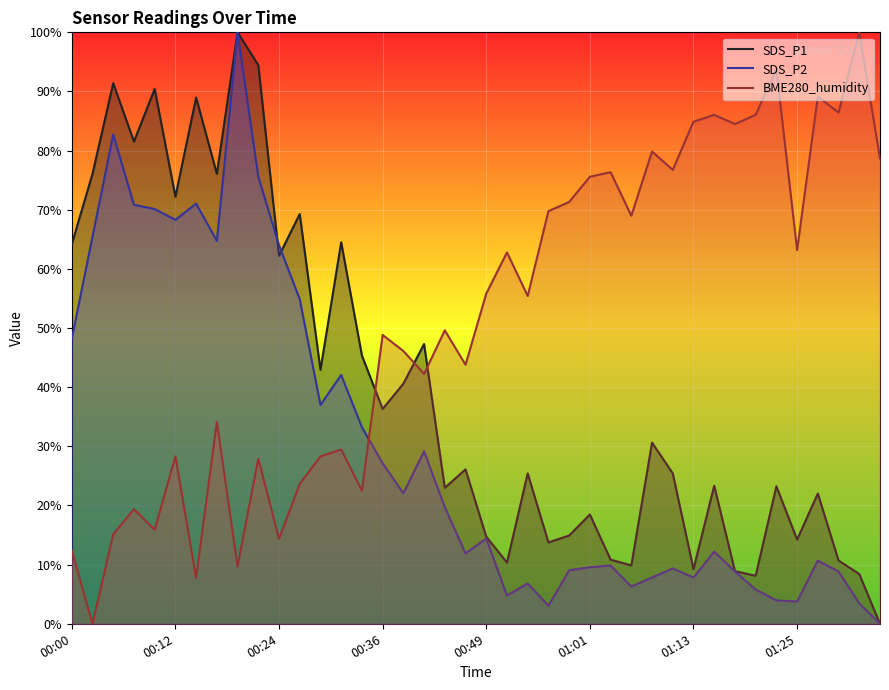

The SDS_P2 series shows 6.5 at 29. True or false?

False